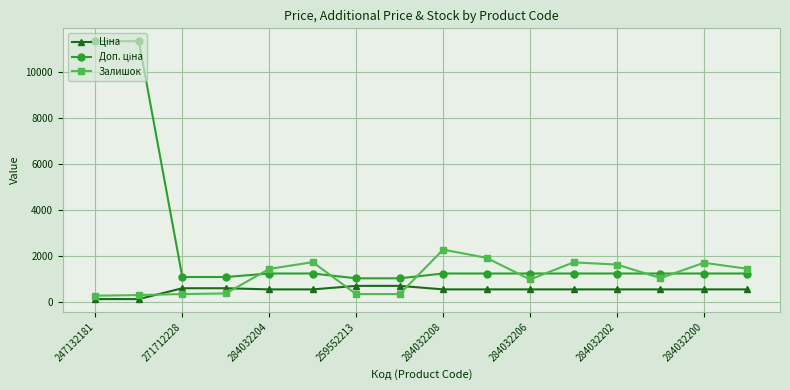

What is the value of the Залишок point at the 6th from the left?

1721.0